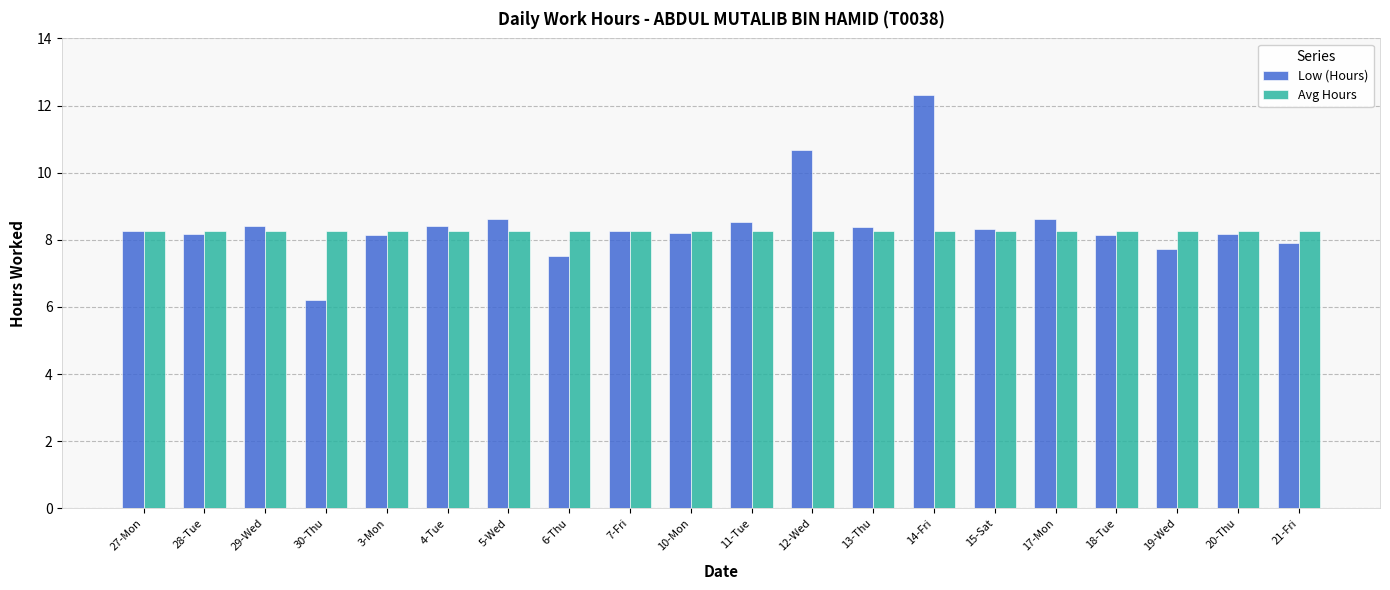

The value of Avg Hours at 18-Tue is 8.3. True or false?

True